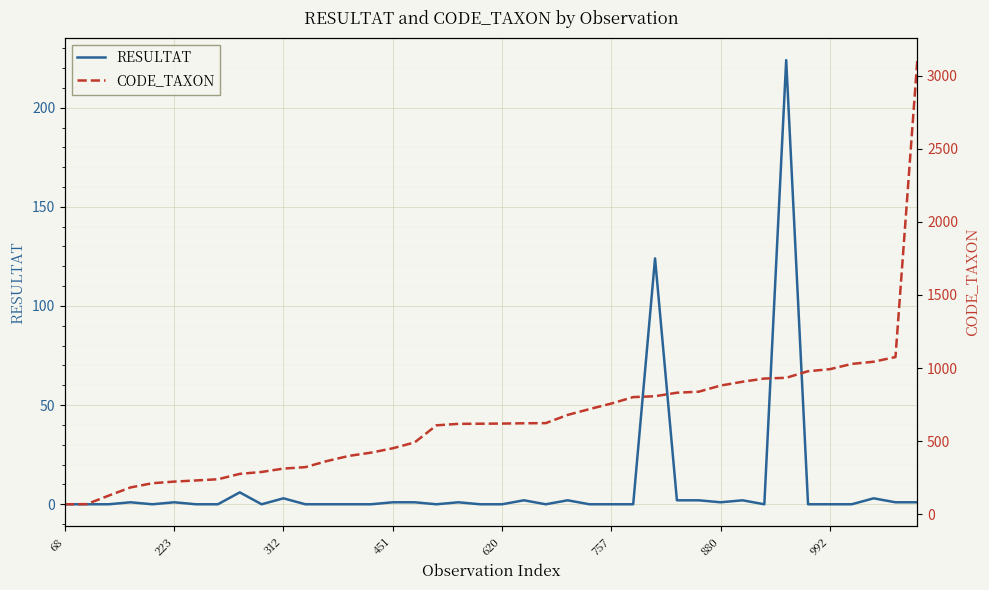

Which category has the highest value in the RESULTAT series?

33